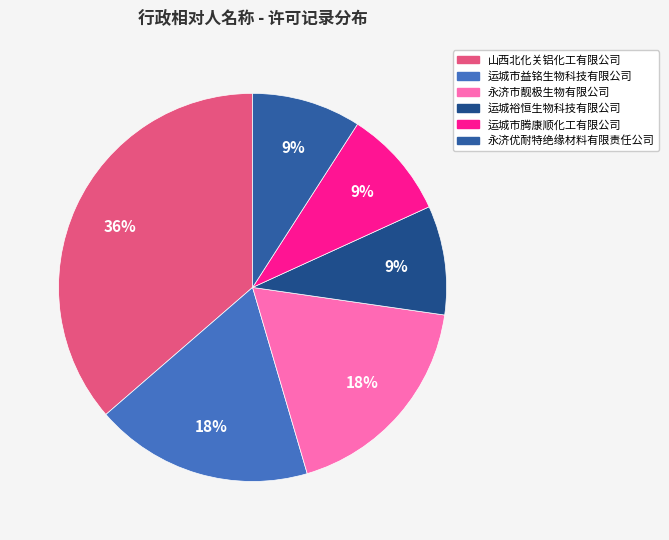

How many slices are in this pie chart?

6